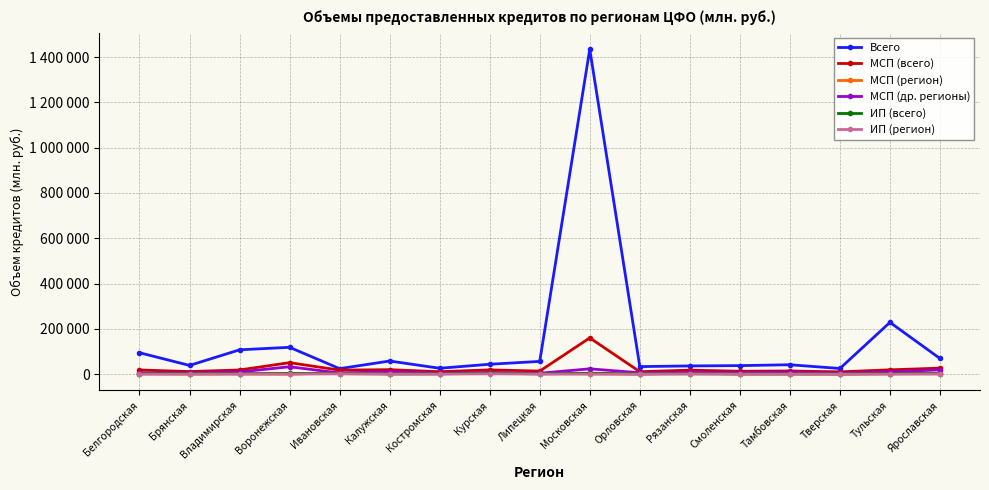

At how many categories does at least one series exceed 1276527?

1